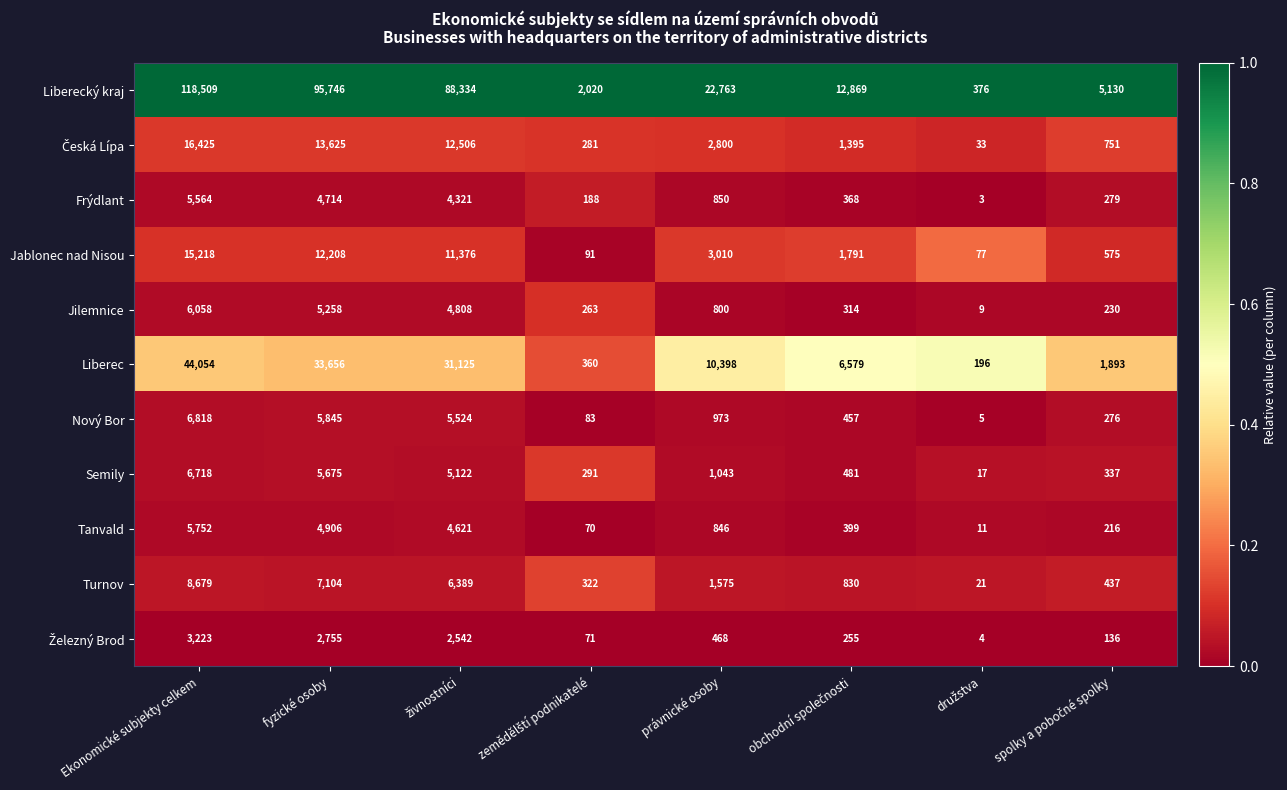

The value of Liberec at Ekonomické subjekty celkem is 44054. True or false?

True